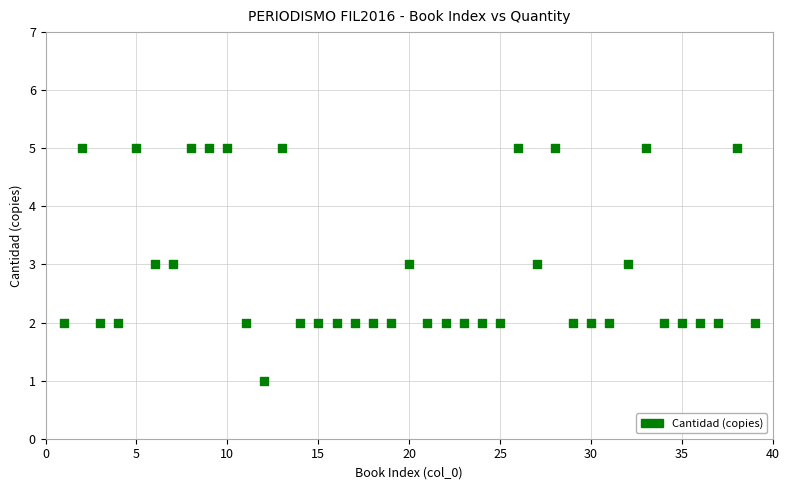

What is the range of X values (max minus min)?

38